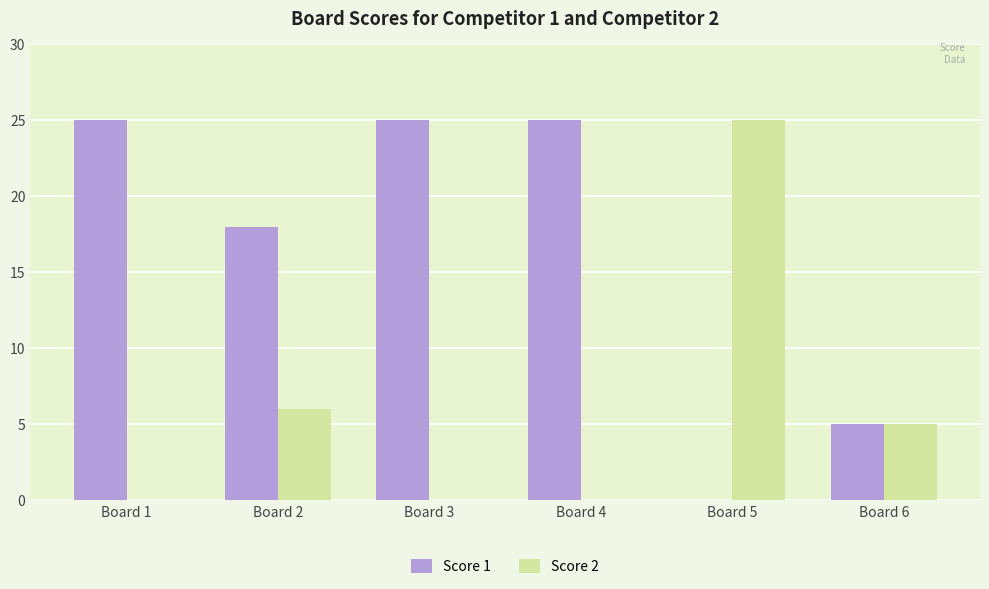

Where is Score 2 nearest to the value 12?

Board 2